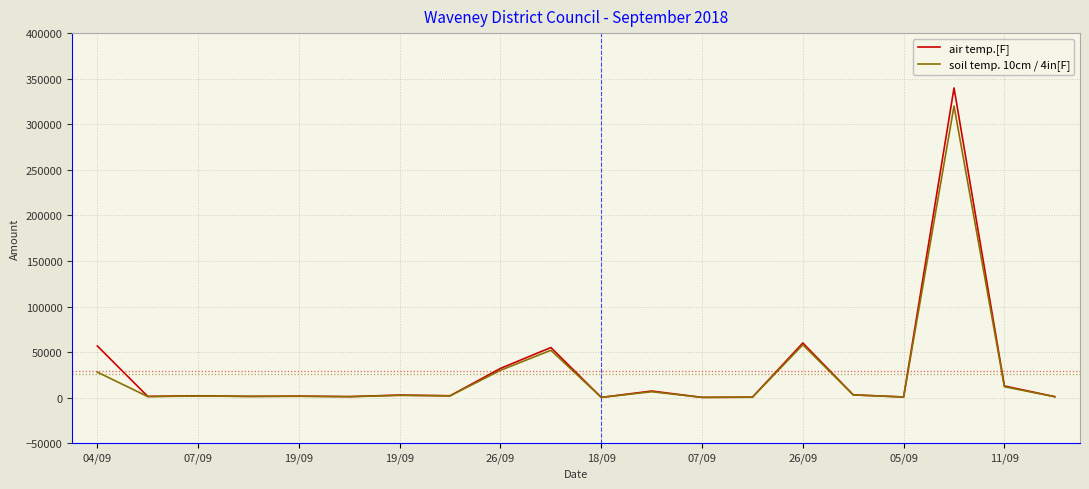

Which series has the widest spread of values?

air temp.[F]